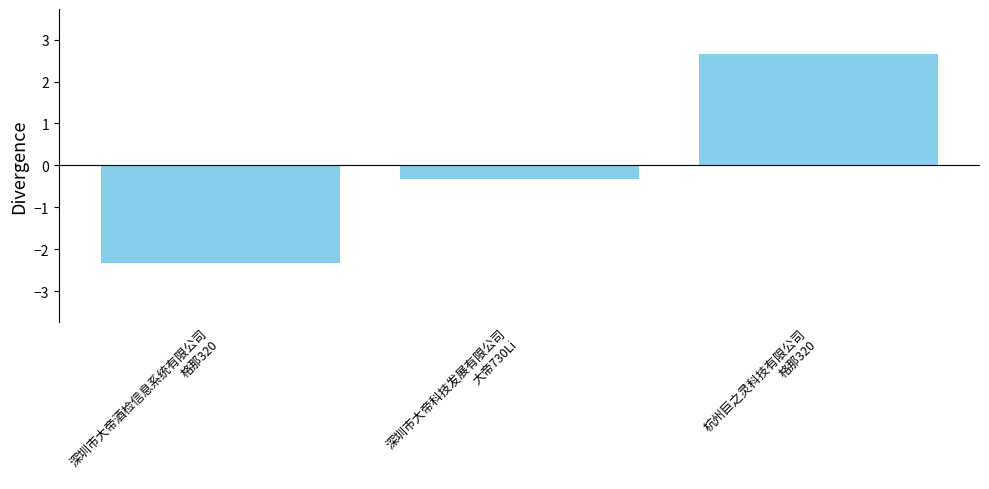

What position from the left is 深圳市大帝酒检信息系统有限公司
格那320?

1